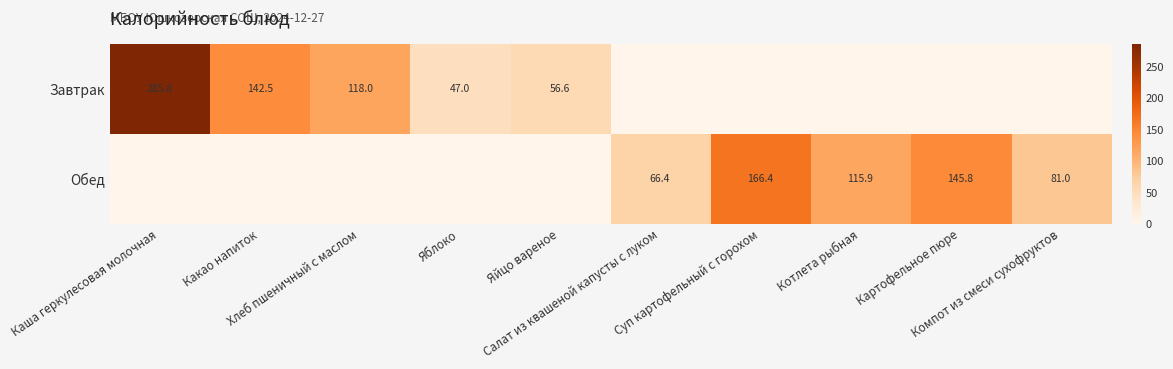

Is the value of Завтрак at Картофельное пюре greater than the value of Обед at Компот из смеси сухофруктов?

No